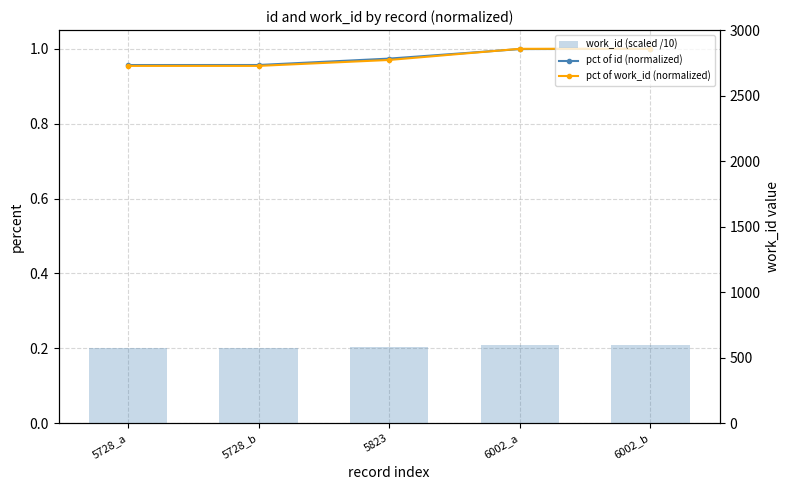

At which category is the sum across all series the highest?

6002_b